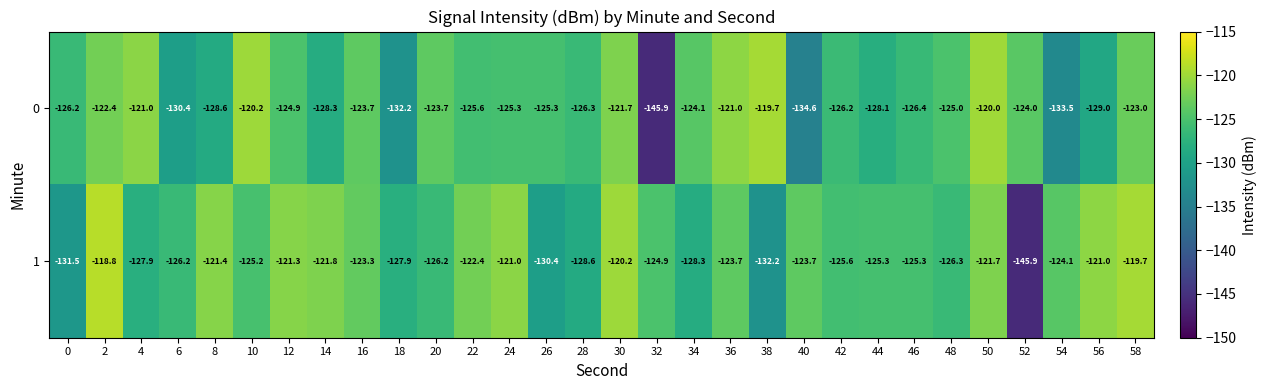

What is the difference between the highest and lowest values at 38?

12.5